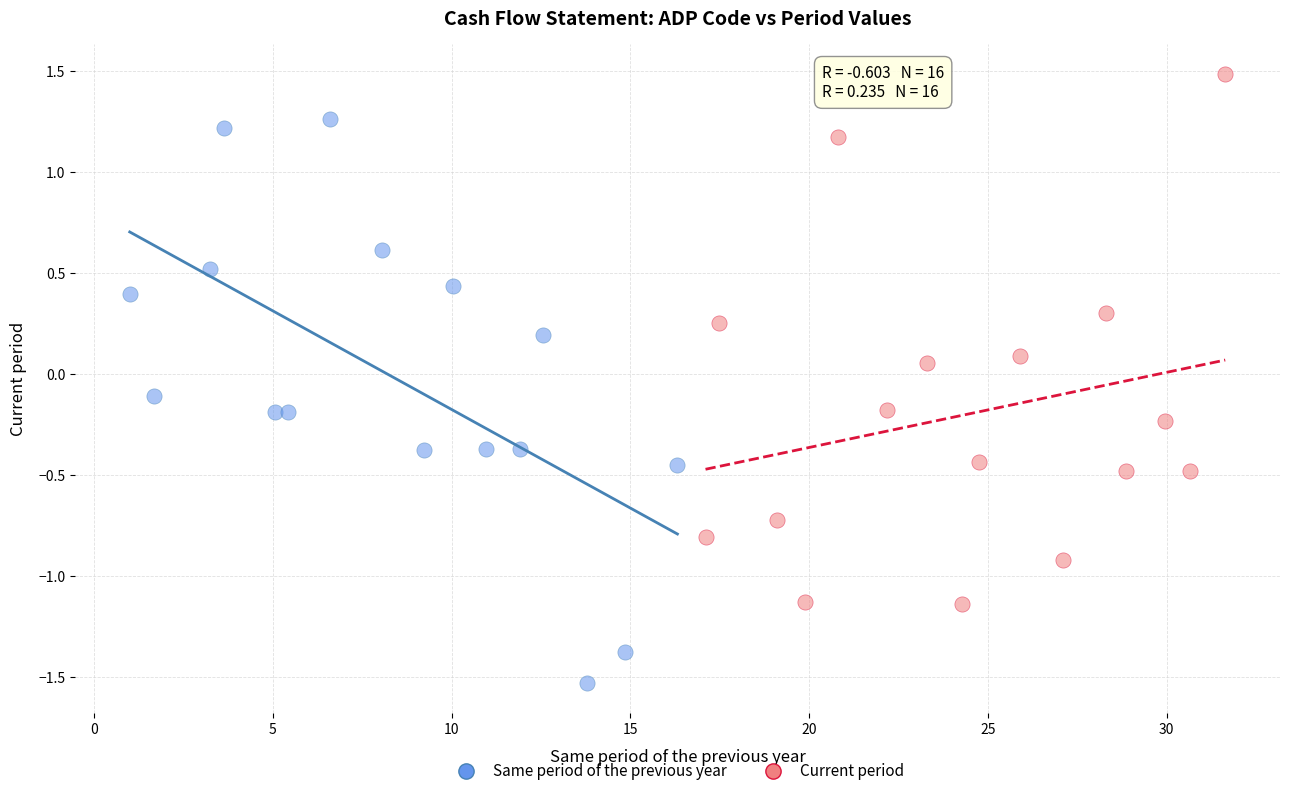

Which series contains the highest Y value?

Current period